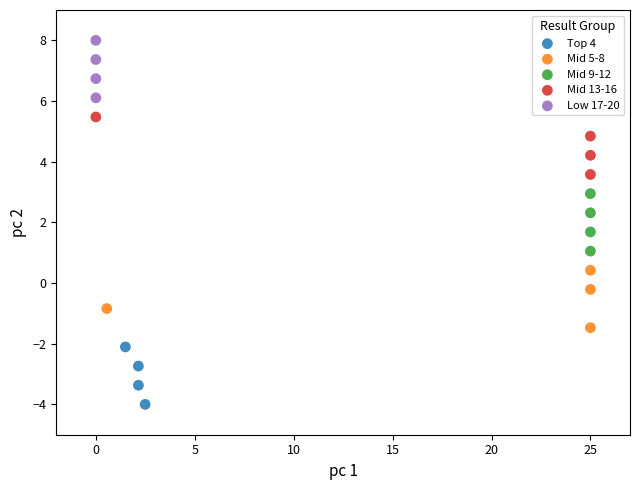

What are all the series names shown in the legend?

Top 4, Mid 5-8, Mid 9-12, Mid 13-16, Low 17-20